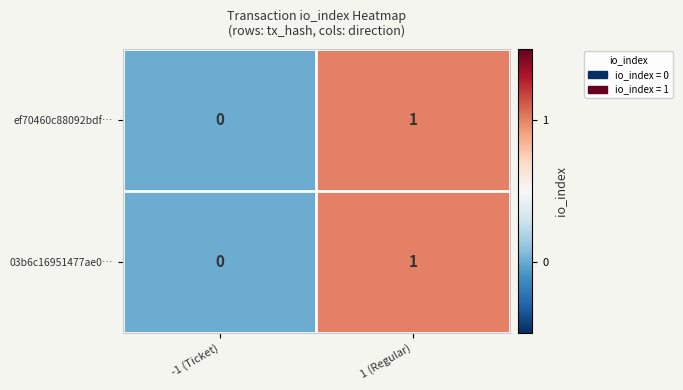

Reading left to right, transcribe all the data shown in this chart.

ef70460c88092bdf…: -1 (Ticket)=0	1 (Regular)=1
03b6c16951477ae0…: -1 (Ticket)=0	1 (Regular)=1